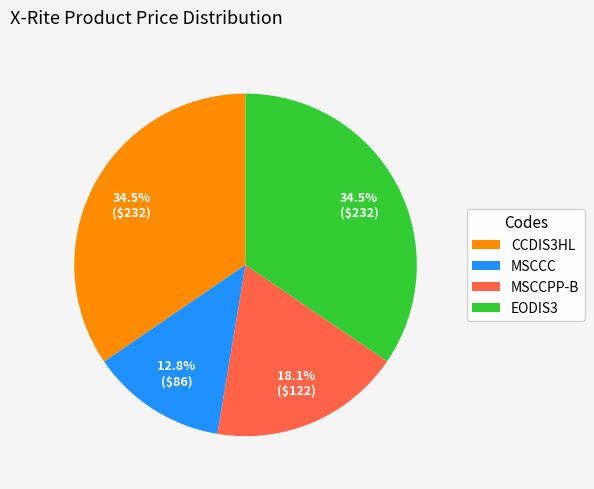

Approximately how many times larger is the value at MSCCC compared to EODIS3?

0.4